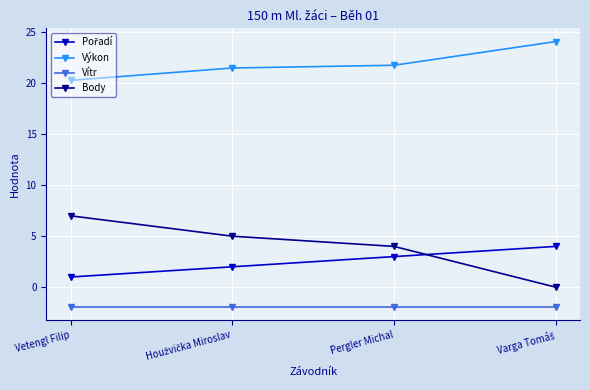

What is the greatest value displayed?

24.1